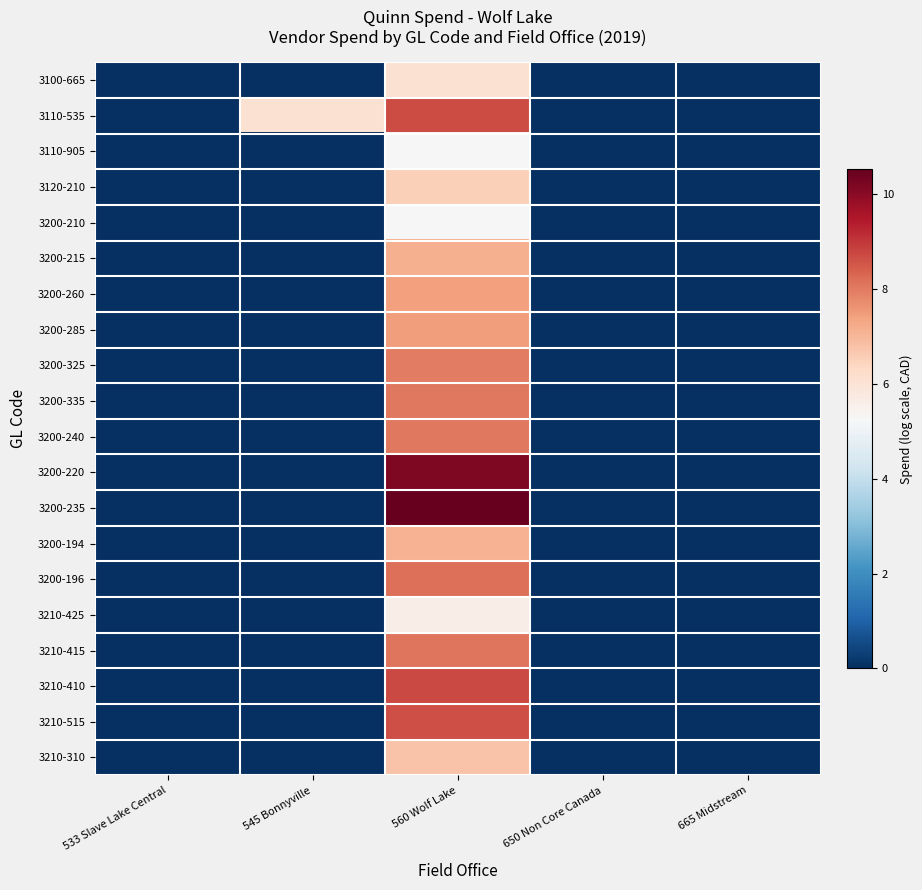

List the series in order of their peak value, highest first.

3200-235, 3200-220, 3210-410, 3110-535, 3210-515, 3200-196, 3210-415, 3200-240, 3200-335, 3200-325, 3200-285, 3200-260, 3200-215, 3200-194, 3210-310, 3120-210, 3100-665, 3210-425, 3110-905, 3200-210